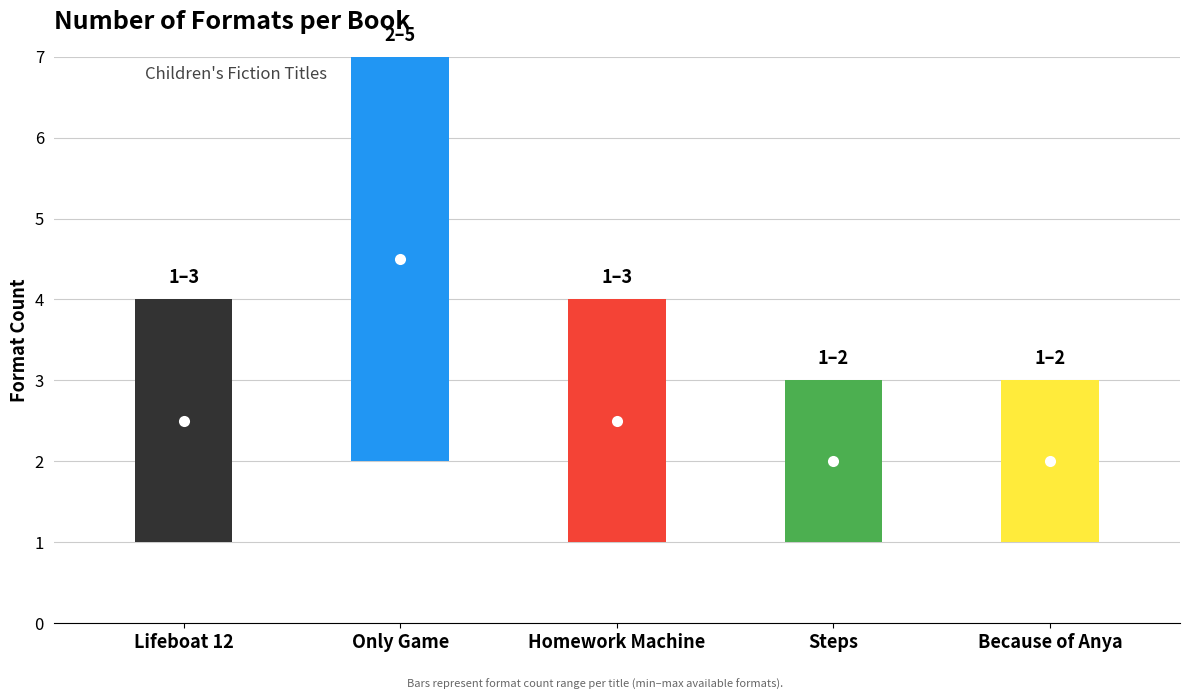

Does the chart contain any negative values?

No